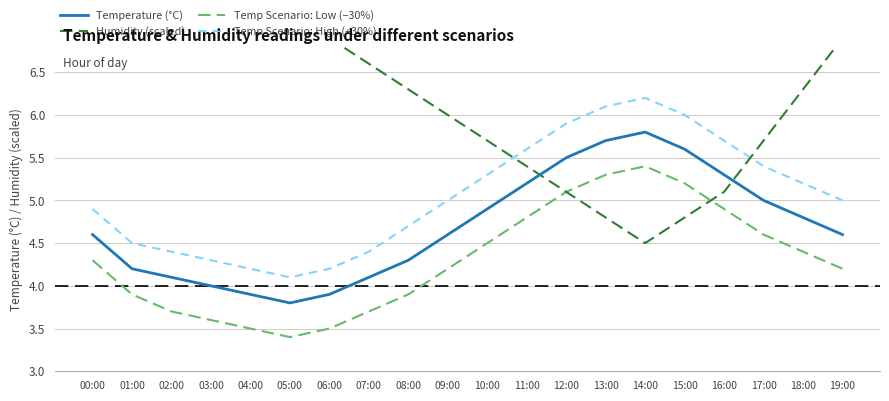

Reading left to right, list all the values displayed in this chart.

Temperature (°C): 00:00=4.6	01:00=4.2	02:00=4.1	03:00=4.0	04:00=3.9	05:00=3.8	06:00=3.9	07:00=4.1	08:00=4.3	09:00=4.6	10:00=4.9	11:00=5.2	12:00=5.5	13:00=5.7	14:00=5.8	15:00=5.6	16:00=5.3	17:00=5.0	18:00=4.8	19:00=4.6
Humidity (scaled): 00:00=7.2	01:00=7.2	02:00=7.2	03:00=7.2	04:00=7.2	05:00=7.2	06:00=6.9	07:00=6.6	08:00=6.3	09:00=6.0	10:00=5.7	11:00=5.4	12:00=5.1	13:00=4.8	14:00=4.5	15:00=4.8	16:00=5.1	17:00=5.7	18:00=6.3	19:00=6.9
Temp Scenario: Low (−30%): 00:00=4.3	01:00=3.9	02:00=3.7	03:00=3.6	04:00=3.5	05:00=3.4	06:00=3.5	07:00=3.7	08:00=3.9	09:00=4.2	10:00=4.5	11:00=4.8	12:00=5.1	13:00=5.3	14:00=5.4	15:00=5.2	16:00=4.9	17:00=4.6	18:00=4.4	19:00=4.2
Temp Scenario: High (+30%): 00:00=4.9	01:00=4.5	02:00=4.4	03:00=4.3	04:00=4.2	05:00=4.1	06:00=4.2	07:00=4.4	08:00=4.7	09:00=5.0	10:00=5.3	11:00=5.6	12:00=5.9	13:00=6.1	14:00=6.2	15:00=6.0	16:00=5.7	17:00=5.4	18:00=5.2	19:00=5.0